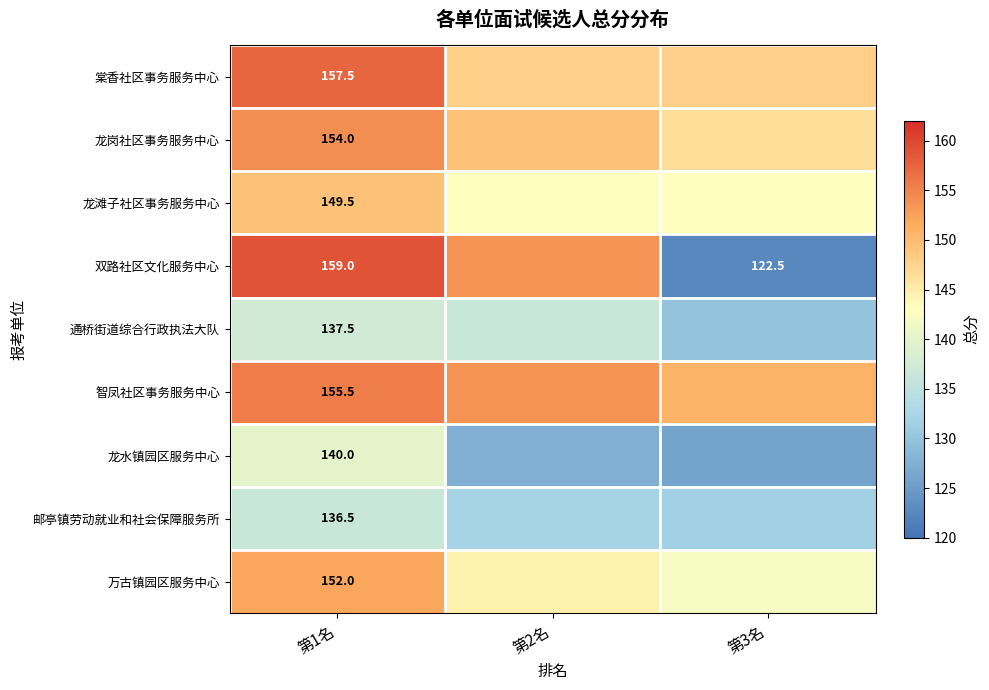

At how many categories does at least one series exceed 135?

3